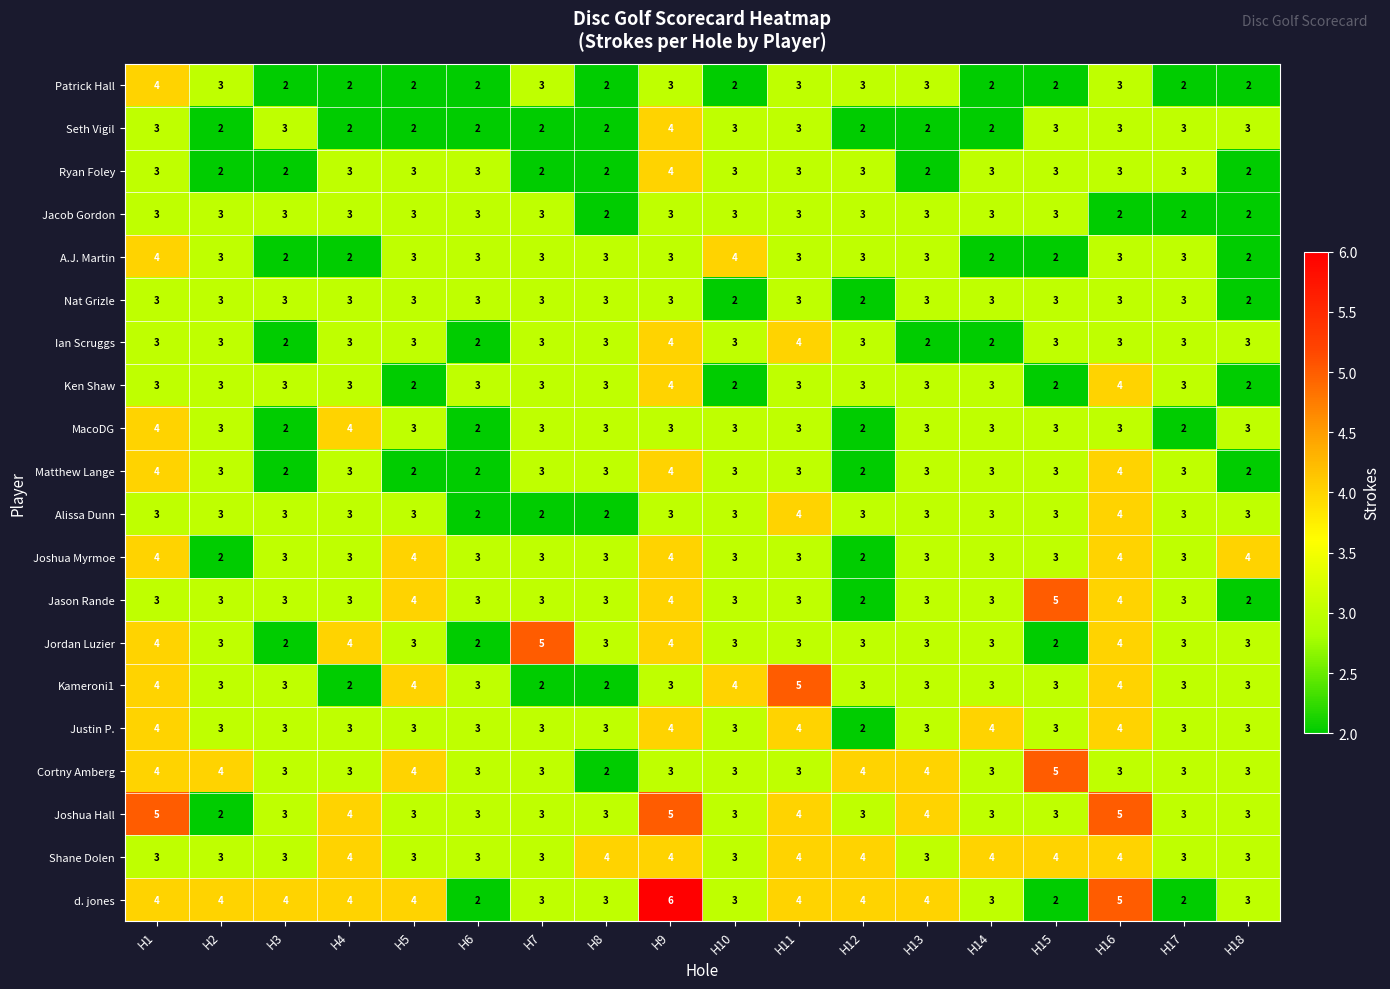

The value of Nat Grizle at H15 is 4. True or false?

False